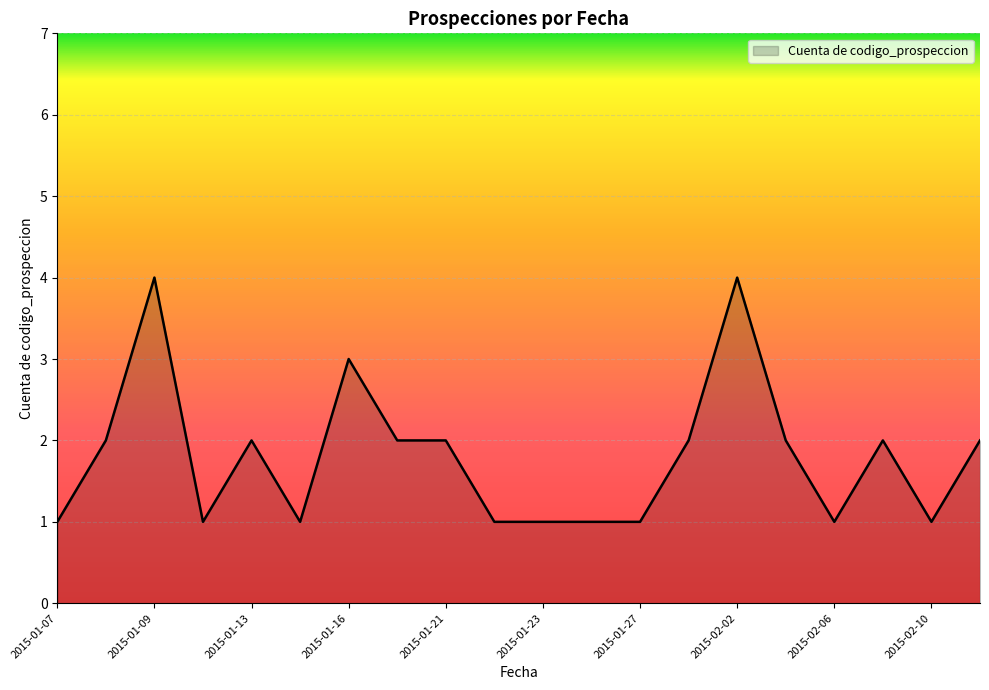

What is the greatest value displayed?

4